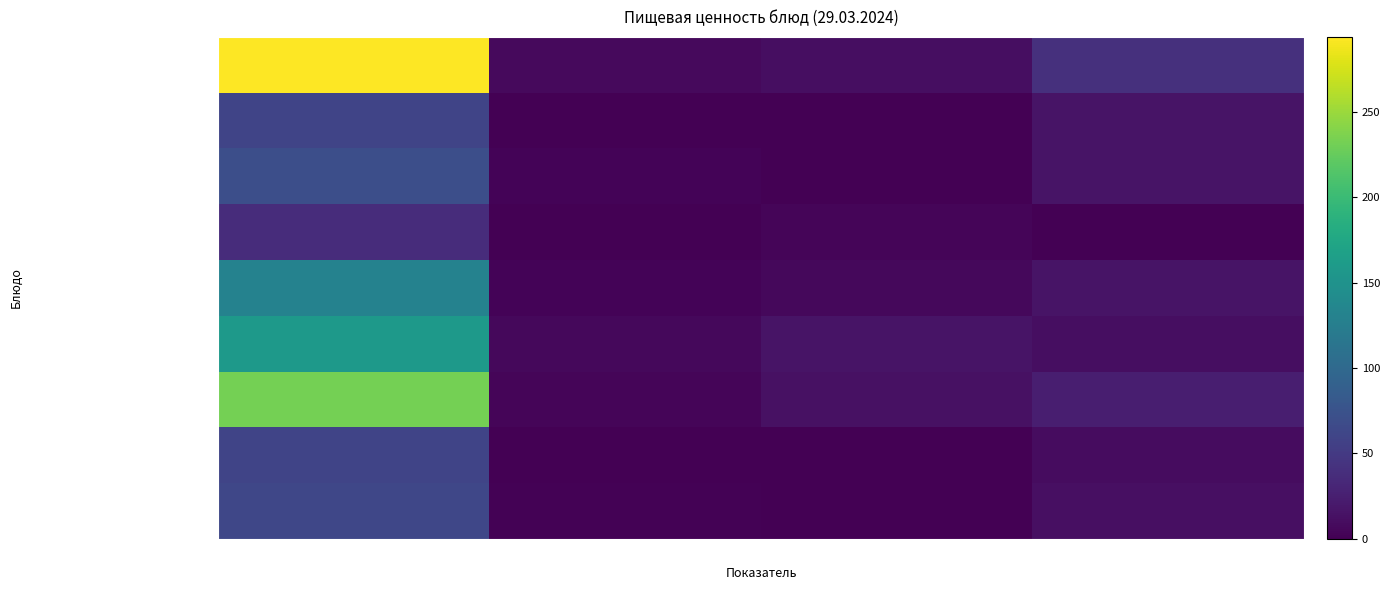

Count the number of data series in this chart.

9